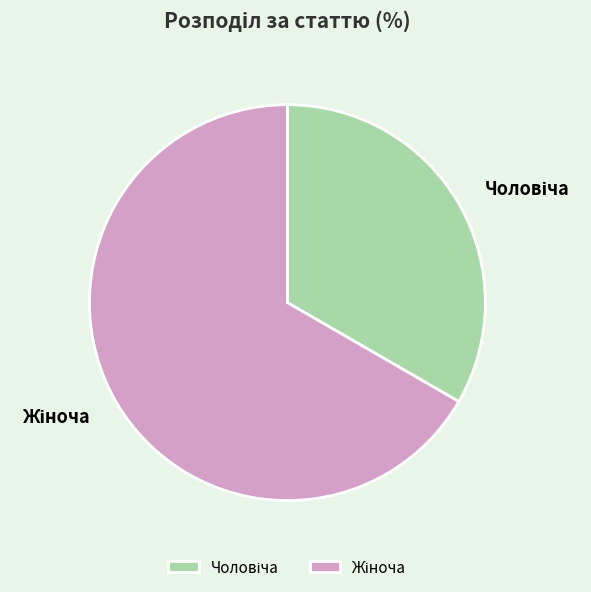

Does any single category account for the majority?

Yes